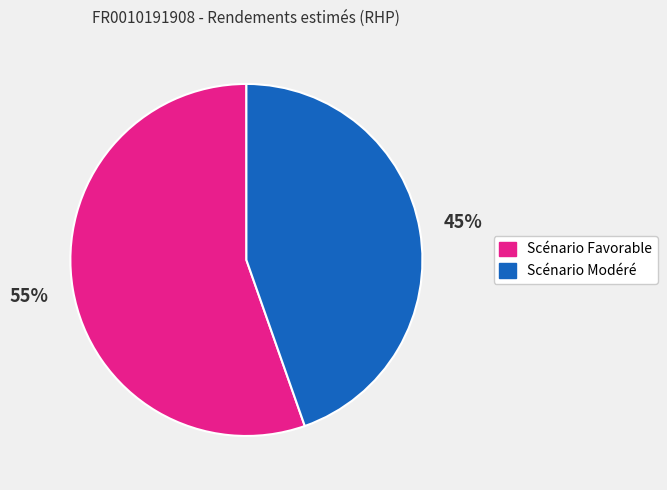

Does any single category account for the majority?

Yes